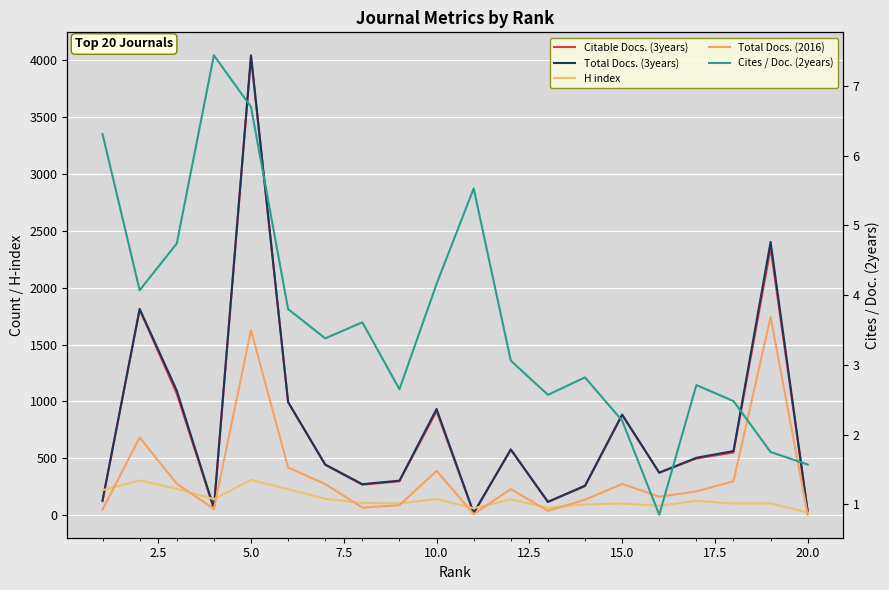

How many data points in Citable Docs. (3years) are above 498?

9